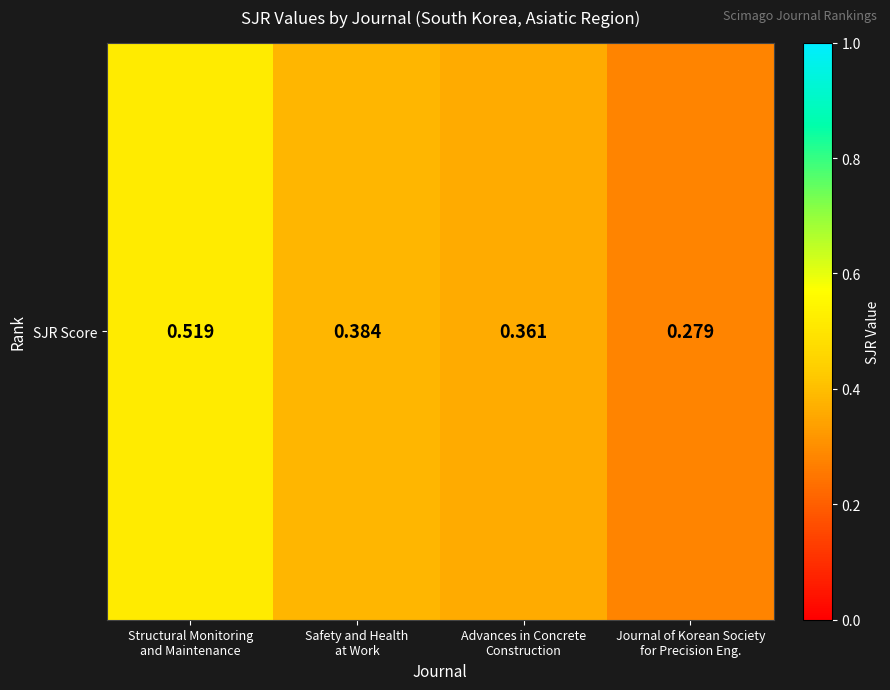

What is the sum of the values at Advances in Concrete
Construction and Journal of Korean Society
for Precision Eng.?

0.6